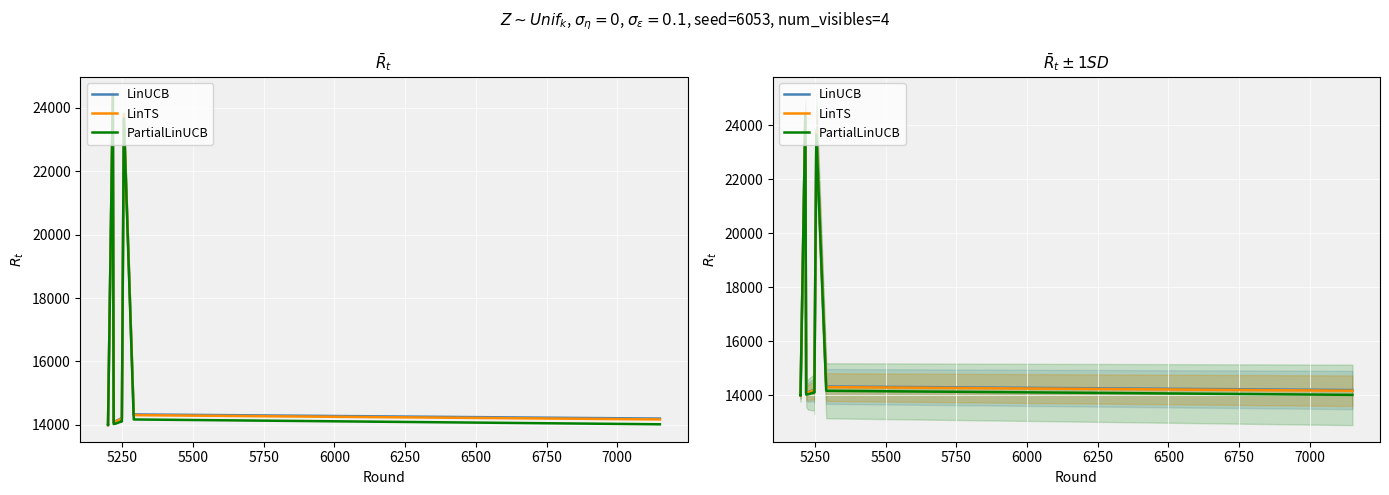

True or false: LinTS and LinUCB intersect in this chart.

False